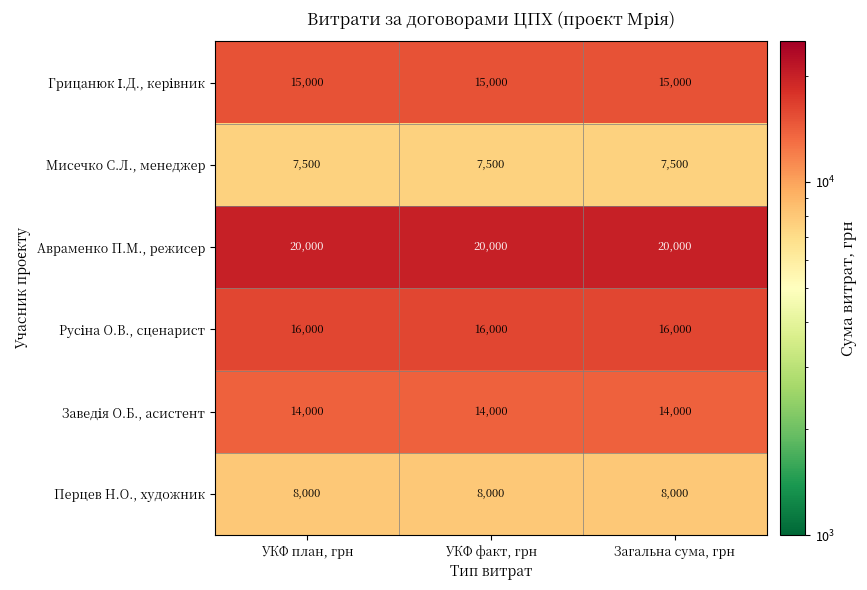

What is the total value across all series at УКФ факт, грн?

80500